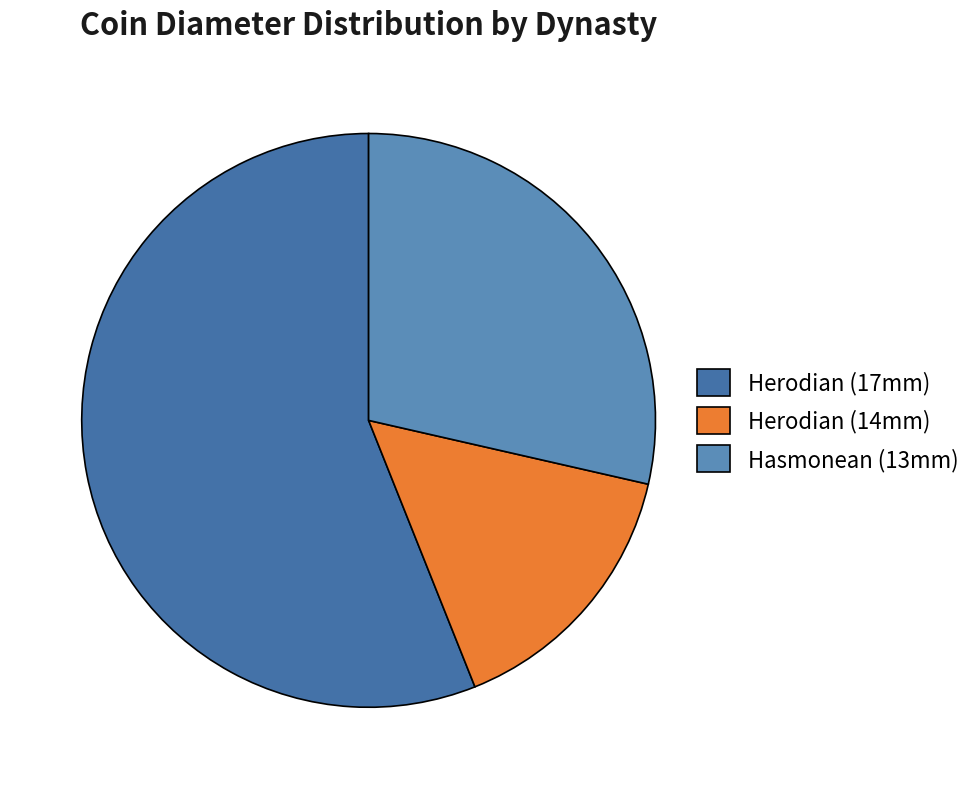

Which category has the biggest portion of the pie?

Herodian (17mm)